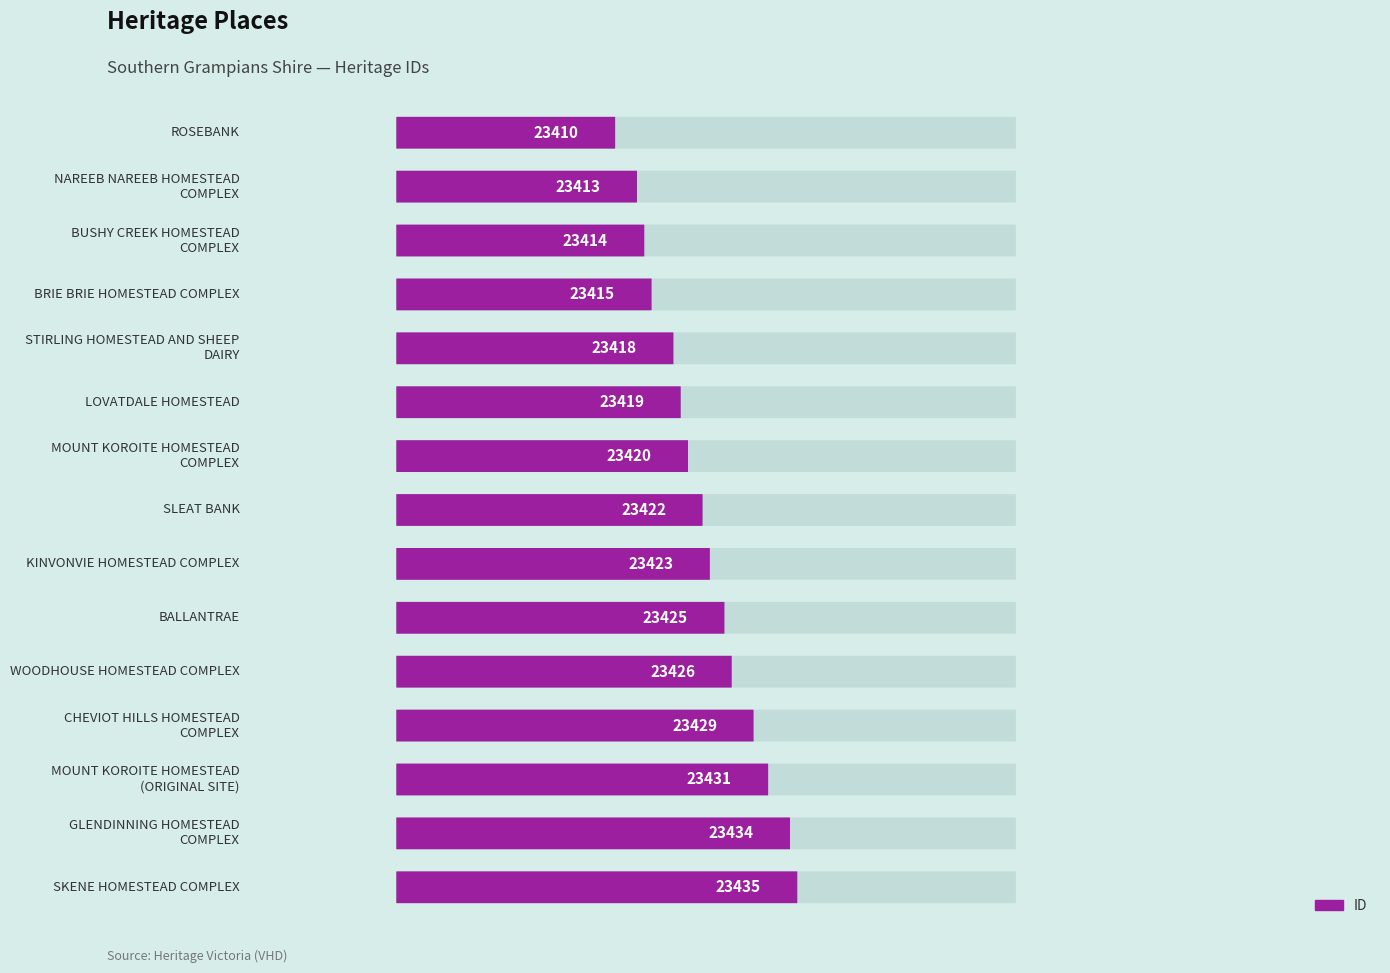

Reading right to left, what are all the values shown in this chart?

SKENE HOMESTEAD COMPLEX=23435	GLENDINNING HOMESTEAD COMPLEX=23434	MOUNT KOROITE HOMESTEAD (ORIGINAL SITE)=23431	CHEVIOT HILLS HOMESTEAD COMPLEX=23429	WOODHOUSE HOMESTEAD COMPLEX=23426	BALLANTRAE=23425	KINVONVIE HOMESTEAD COMPLEX=23423	SLEAT BANK=23422	MOUNT KOROITE HOMESTEAD COMPLEX=23420	LOVATDALE HOMESTEAD=23419	STIRLING HOMESTEAD AND SHEEP DAIRY=23418	BRIE BRIE HOMESTEAD COMPLEX=23415	BUSHY CREEK HOMESTEAD COMPLEX=23414	NAREEB NAREEB HOMESTEAD COMPLEX=23413	ROSEBANK=23410